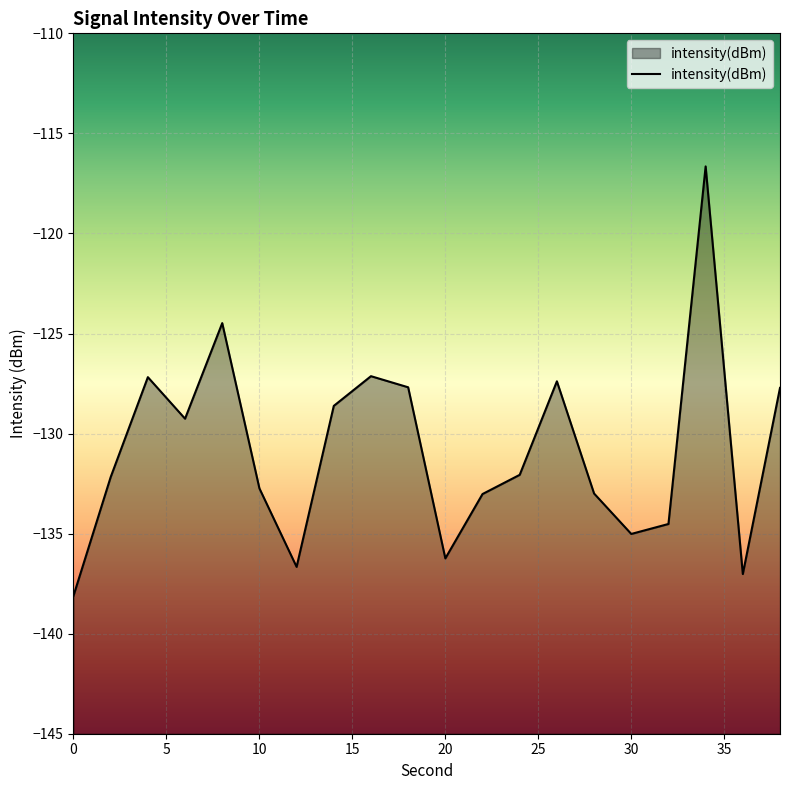

What is the change in value from 22 to 24?

+1.0